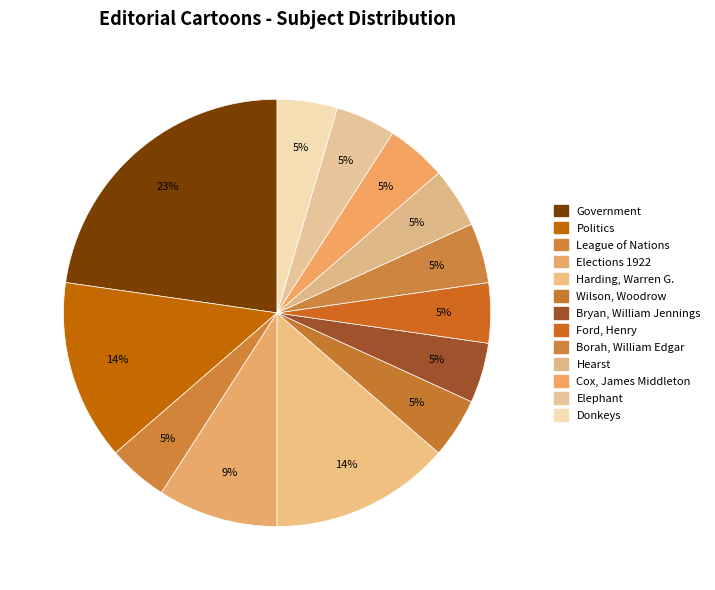

True or false: Ford, Henry accounts for 5% of the total.

True